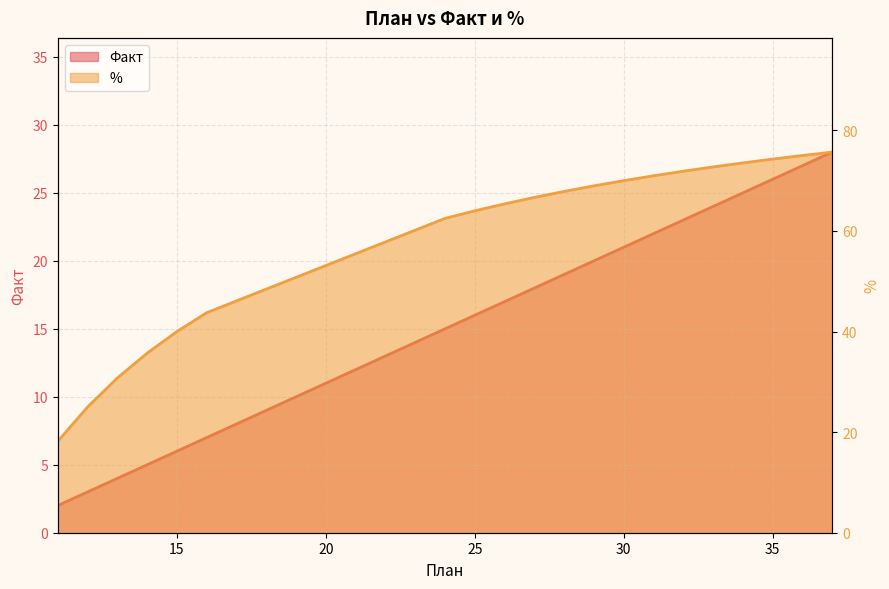

Is the value of Факт at 37 greater than the value of % at 30?

No